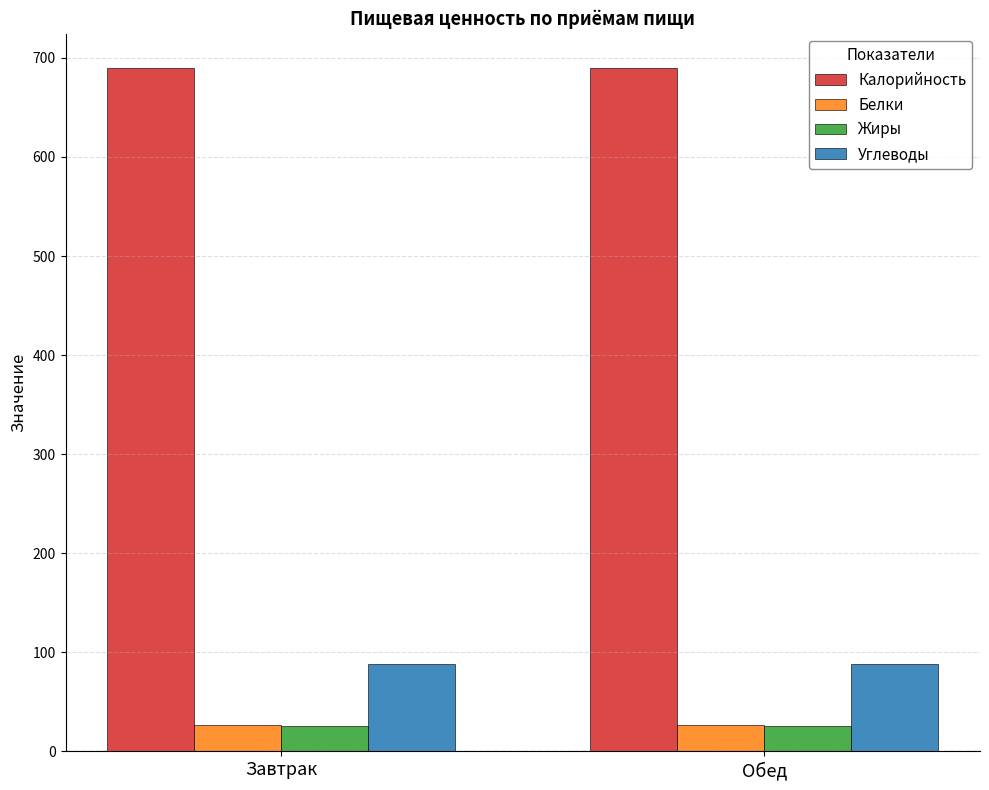

What is the sum of the Белки values at Обед and Завтрак?

53.9